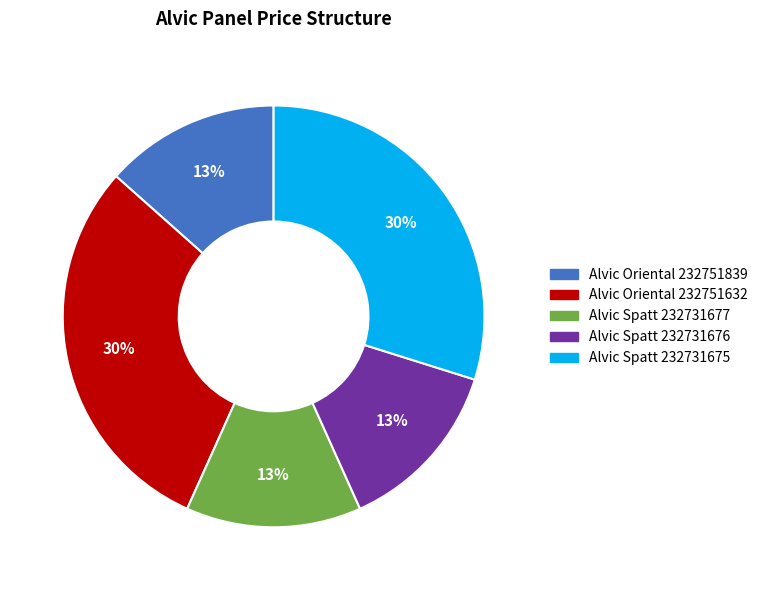

To the nearest percent, what is the average slice percentage?

20%